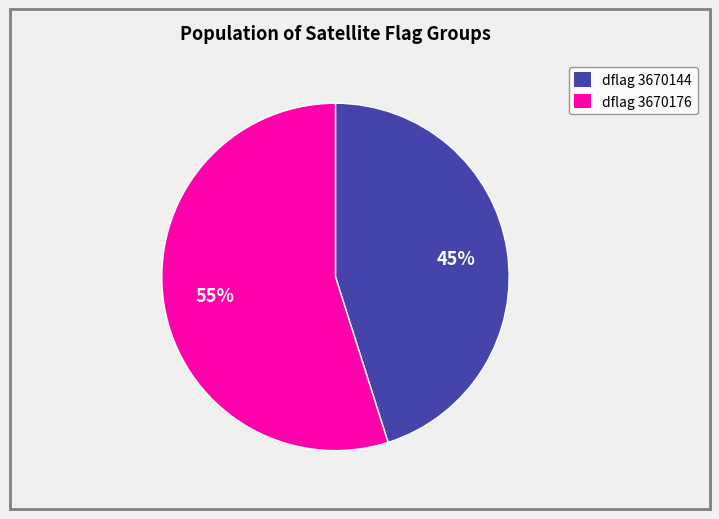

True or false: dflag 3670176 accounts for 55% of the total.

True